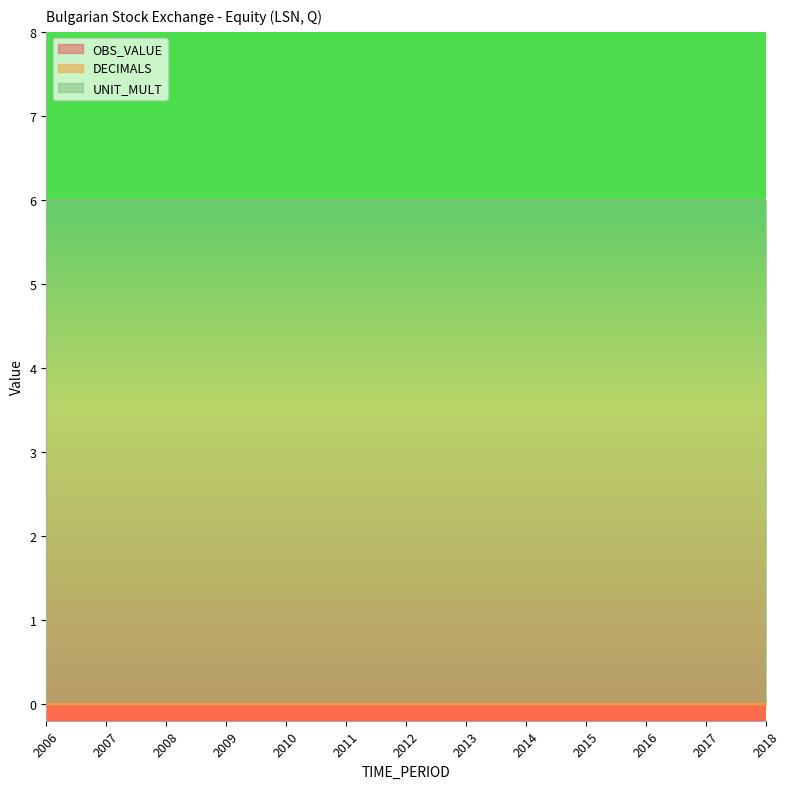

Reading right to left, what are all the values shown in this chart?

OBS_VALUE: 0	0	0	0	0	0	0	0	0	0	0	0	0
DECIMALS: 0	0	0	0	0	0	0	0	0	0	0	0	0
UNIT_MULT: 6	6	6	6	6	6	6	6	6	6	6	6	6